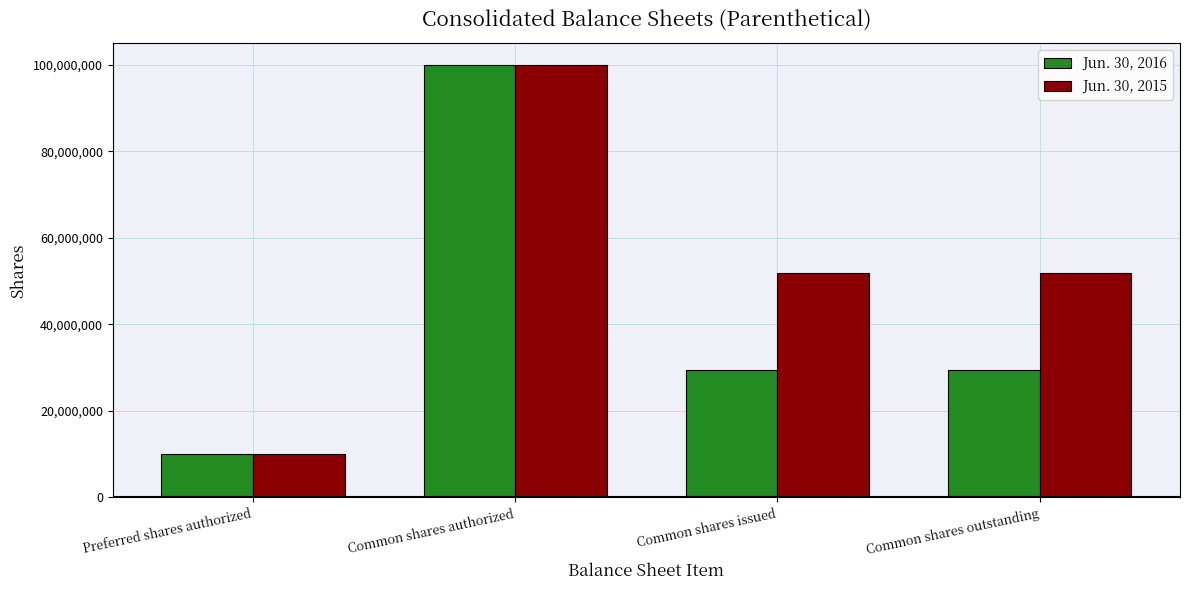

What is the difference between the maximum and minimum values in the Jun. 30, 2015 series?

90000000